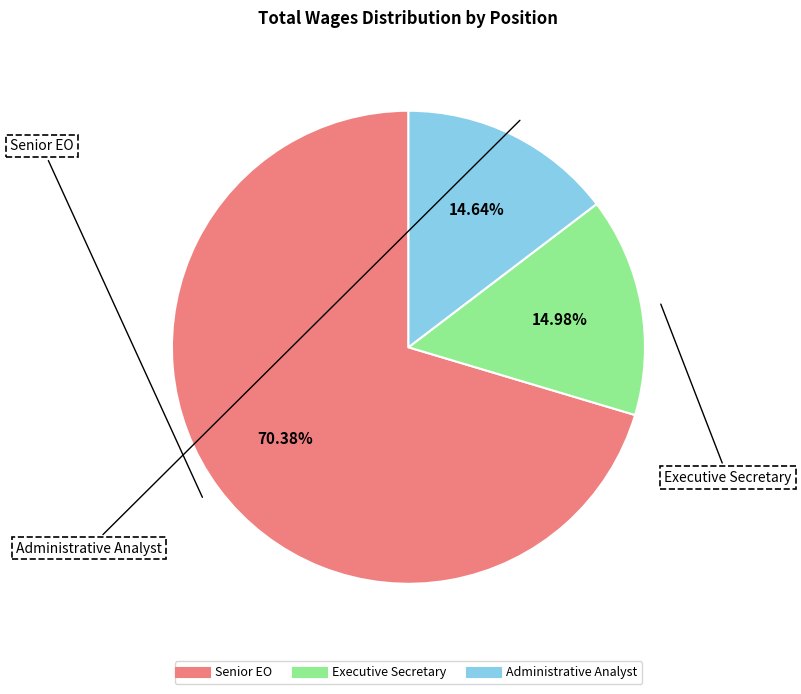

How many segments does this pie chart have?

3